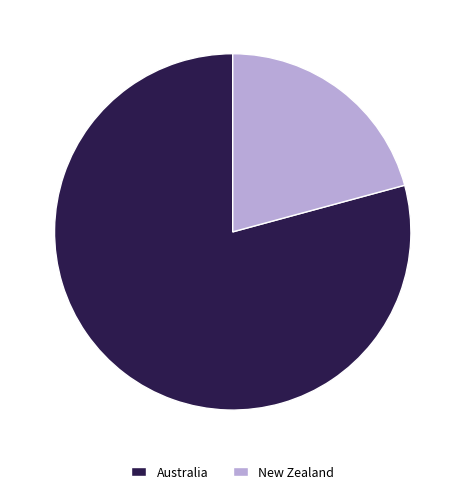

Is it true that Australia is 79% of the pie?

True